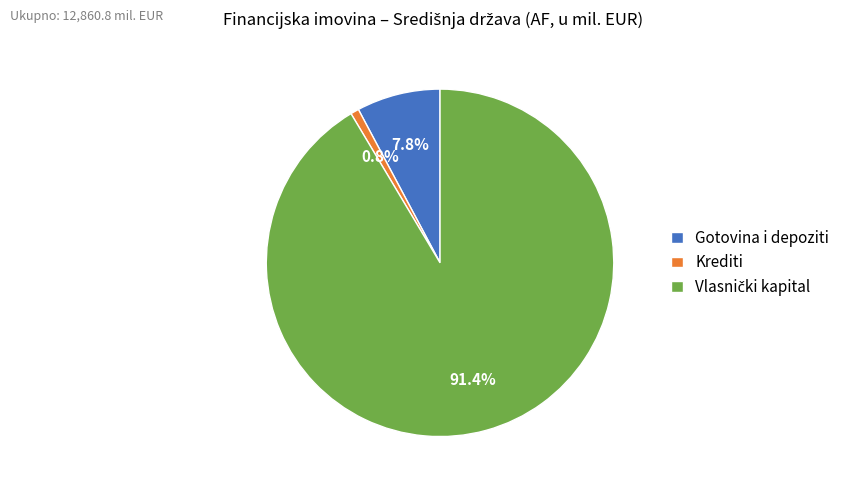

What is the smallest slice in the pie chart?

Krediti